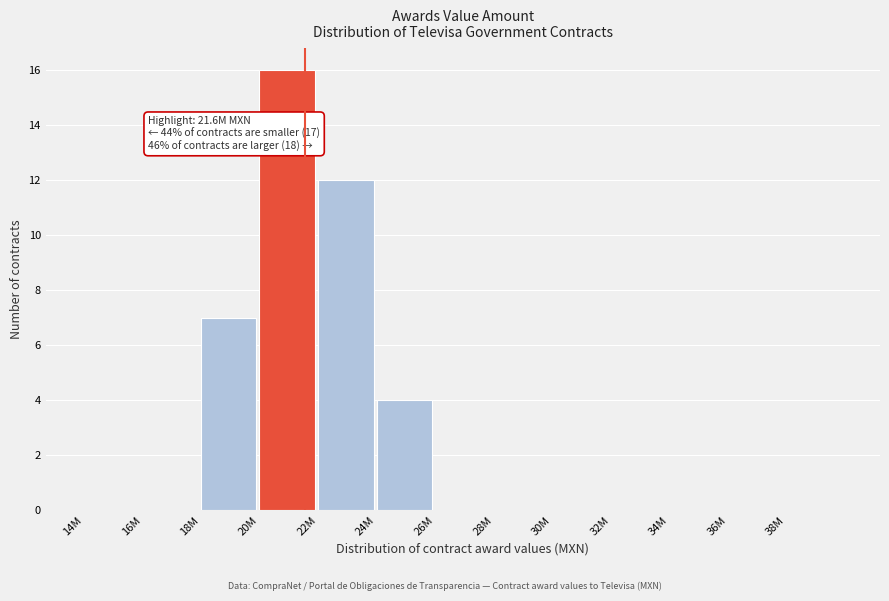

Reading left to right, transcribe all the data shown in this chart.

14M=0	16M=0	18M=7	20M=16	22M=12	24M=4	26M=0	28M=0	30M=0	32M=0	34M=0	36M=0	38M=0